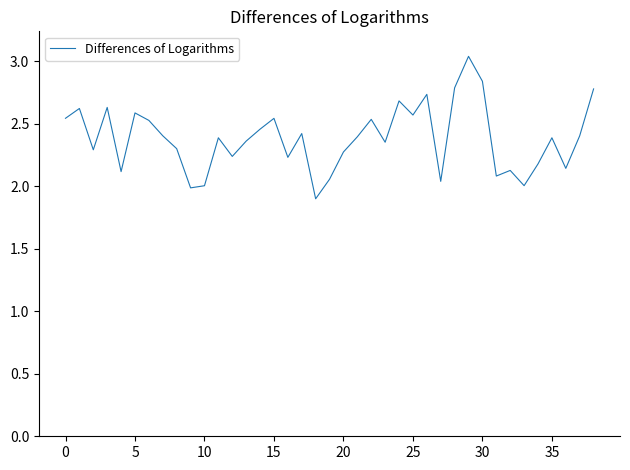

What is the difference between the maximum and minimum values?

1.1